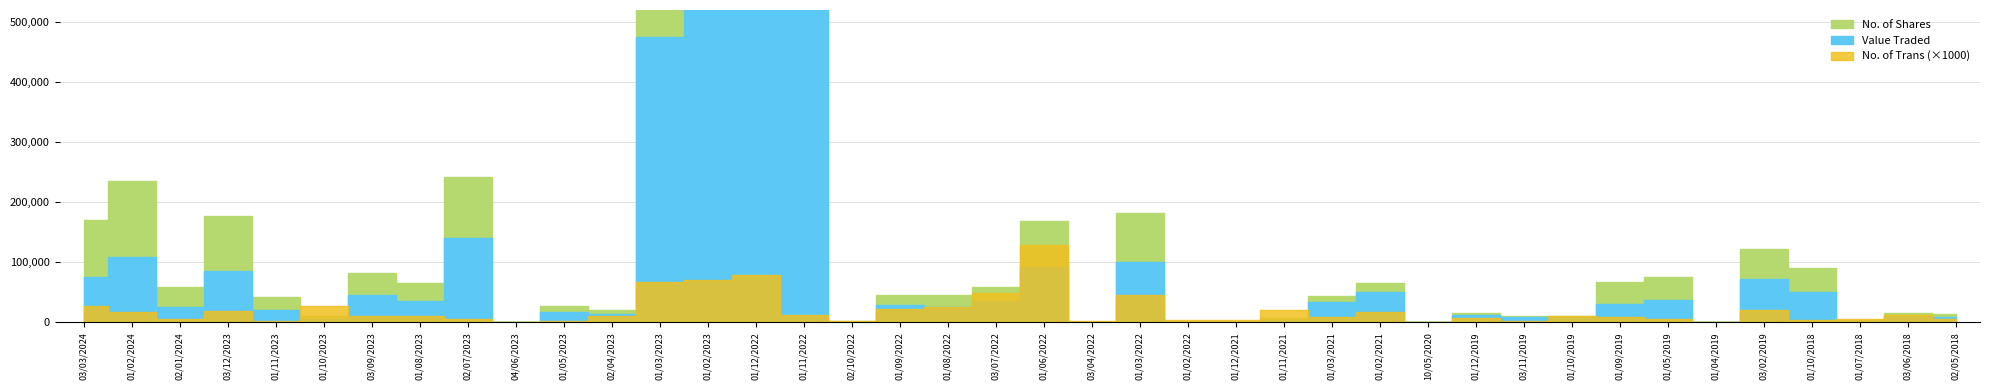

What is the total value across all series at 02/05/2018?

22037